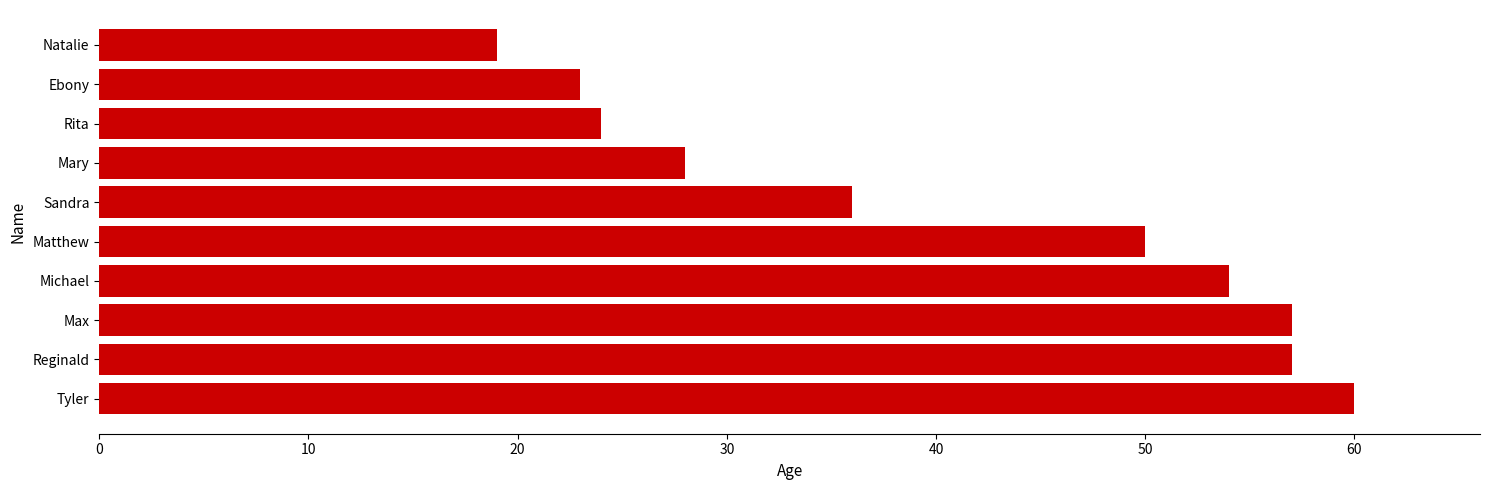

What is the minimum value shown in the chart?

19